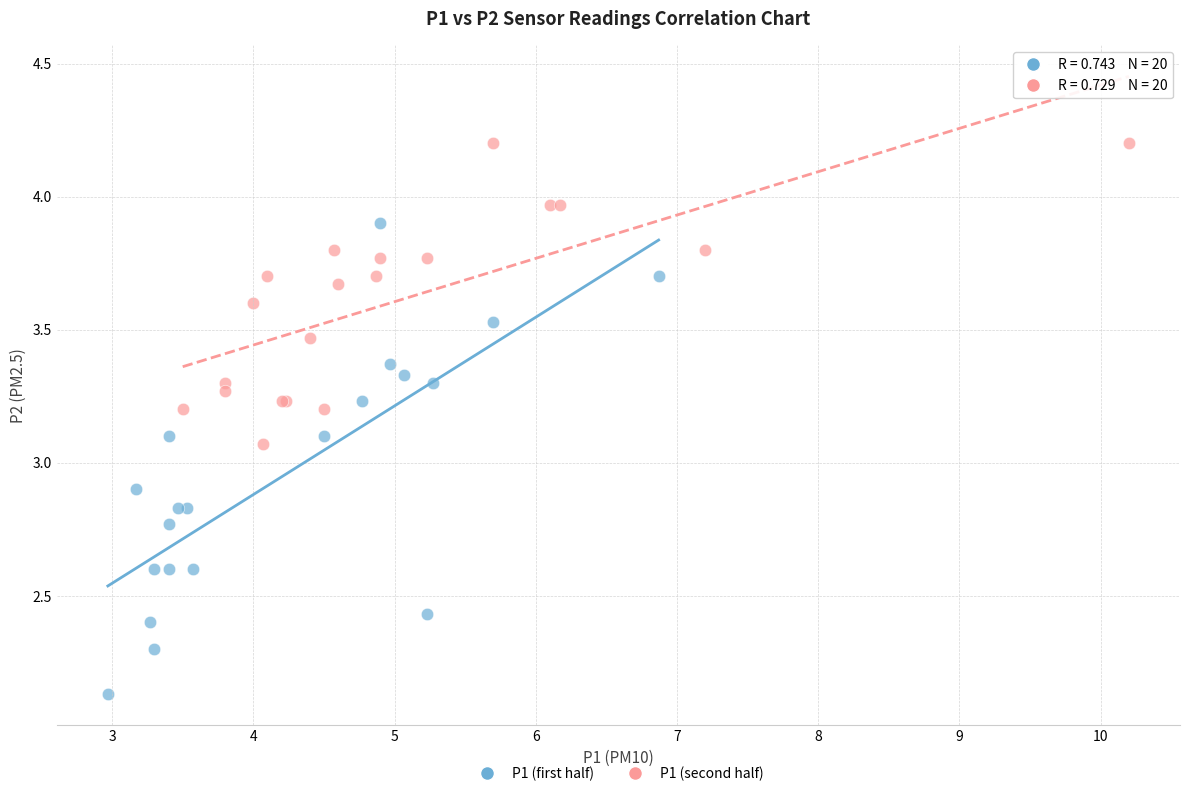

Which series has the largest Y range (max minus min)?

P1 (first half)